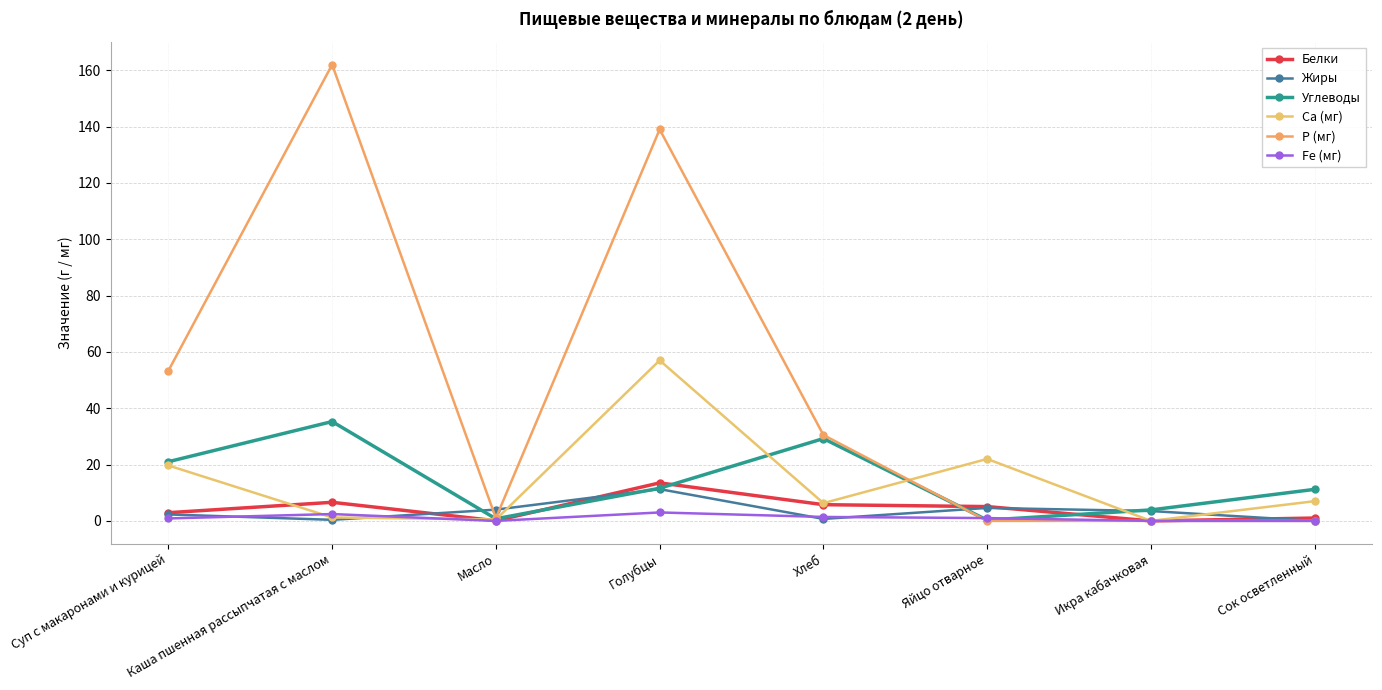

Which category has the lowest value in the Белки series?

Икра кабачковая